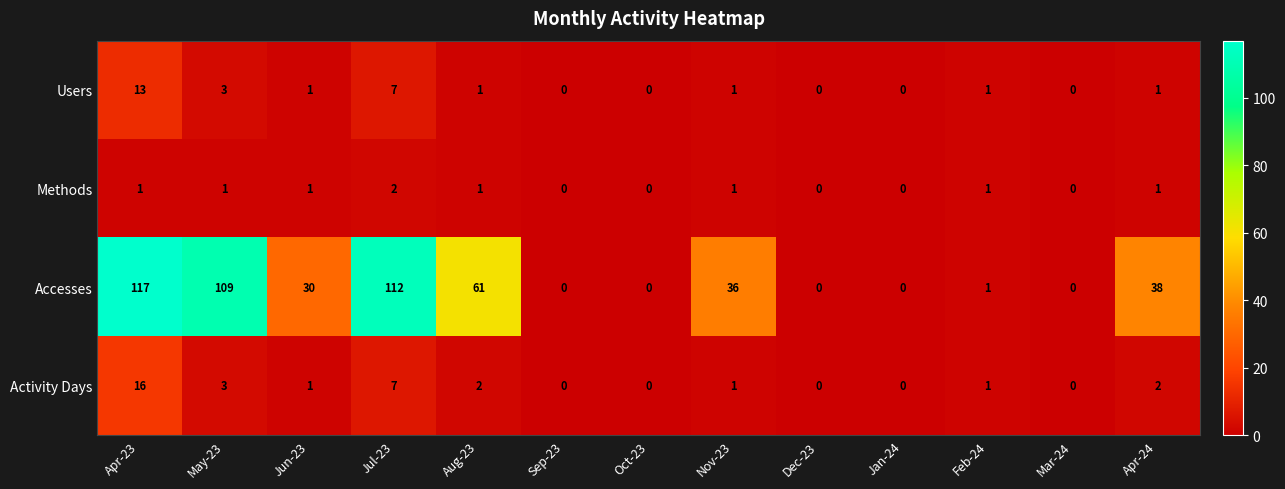

What is the sum of all Methods values?

9